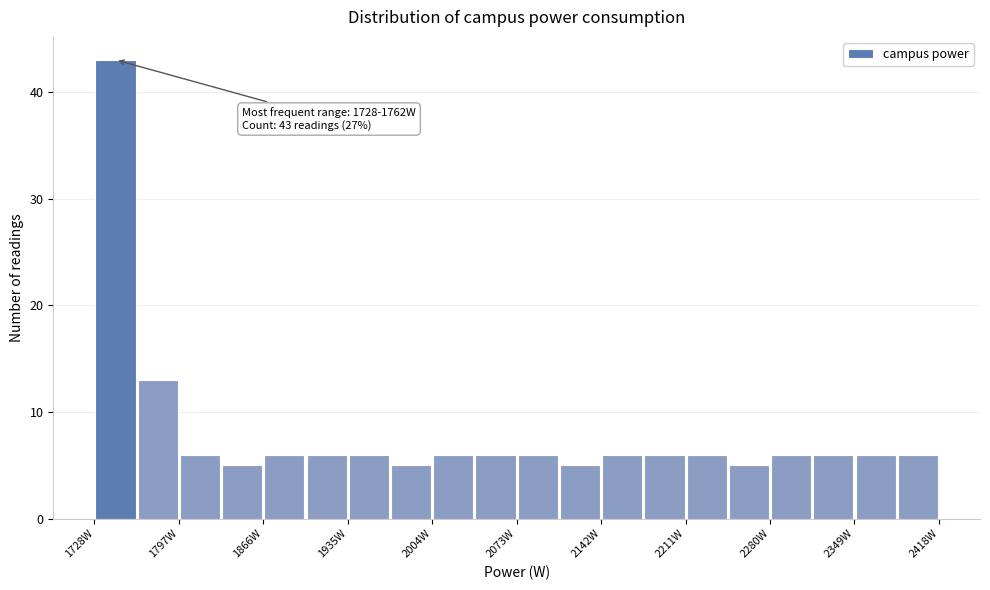

Around what value on the x-axis is the tallest bar? Give the approximate position of its centre, as read against the axis.

1750